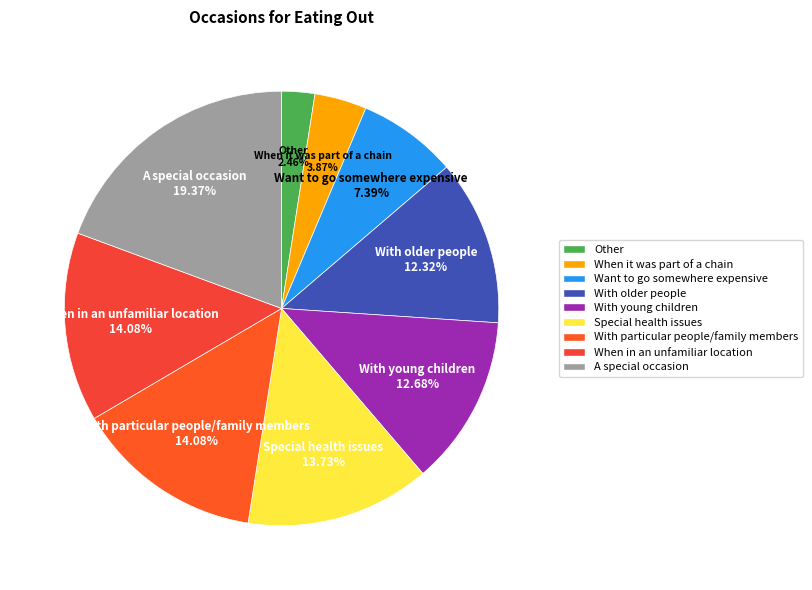

Which has a higher value, With older people or Want to go somewhere expensive?

With older people